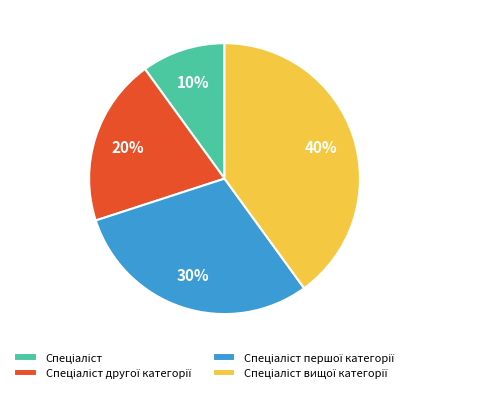

Does any single category account for the majority?

No